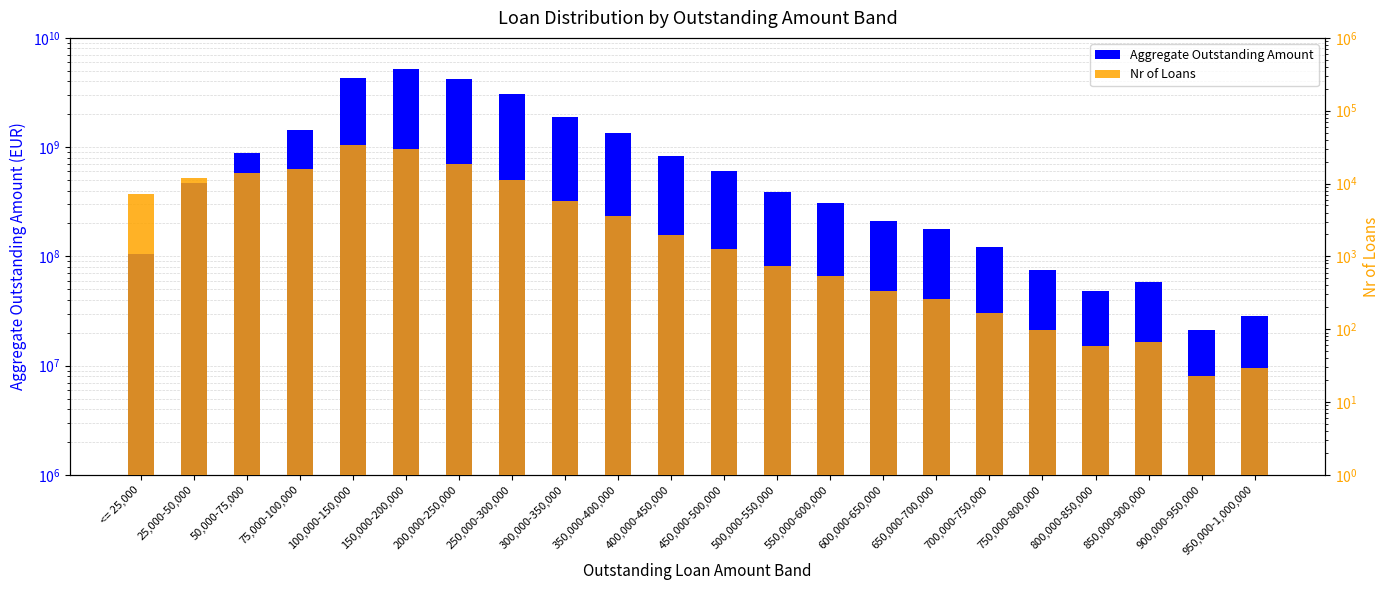

Where does the Nr of Loans series first go above 1973?

<= 25,000